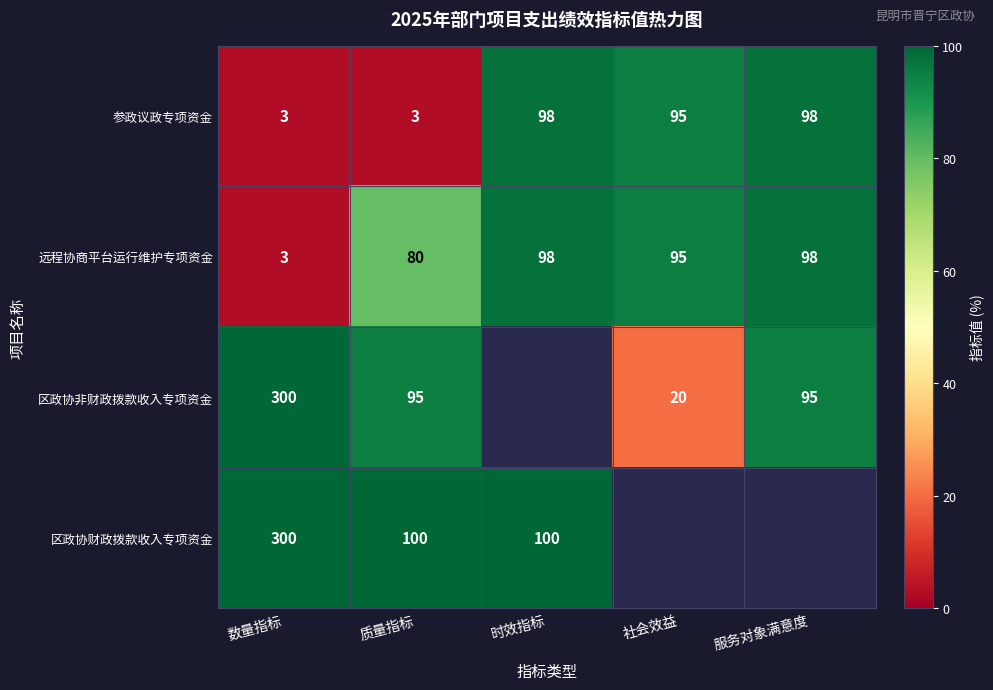

Is the value of 区政协财政拨款收入专项资金 at 时效指标 greater than the value of 远程协商平台运行维护专项资金 at 服务对象满意度?

Yes